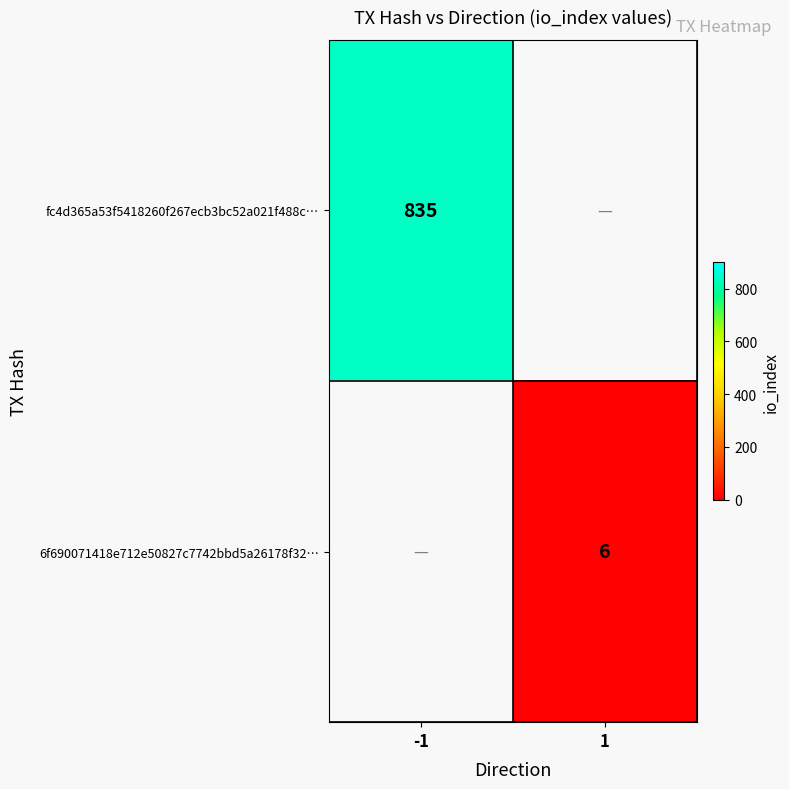

How many data points does each series have?

2